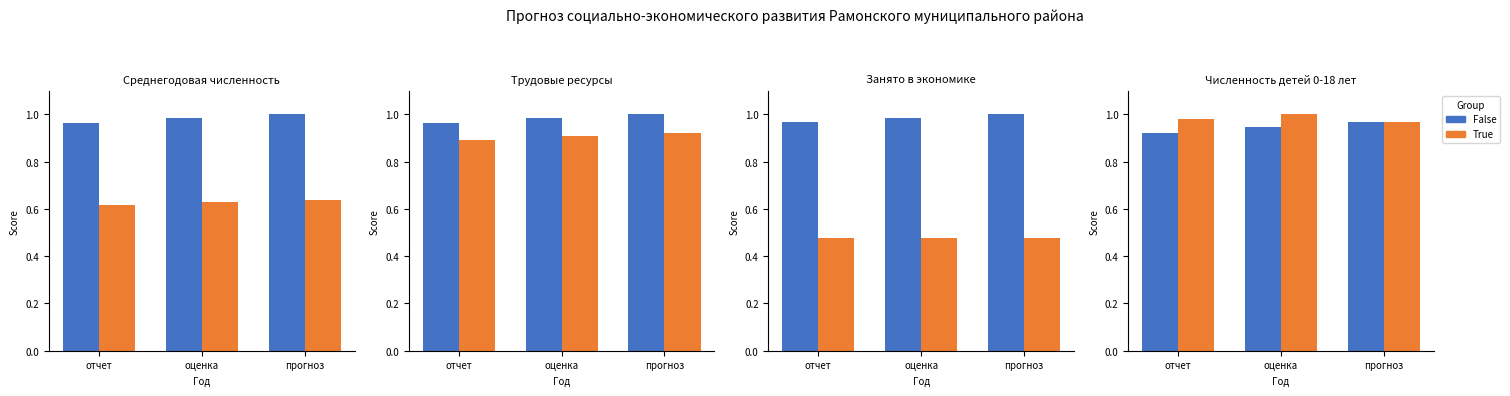

Which series has the widest spread of values?

False